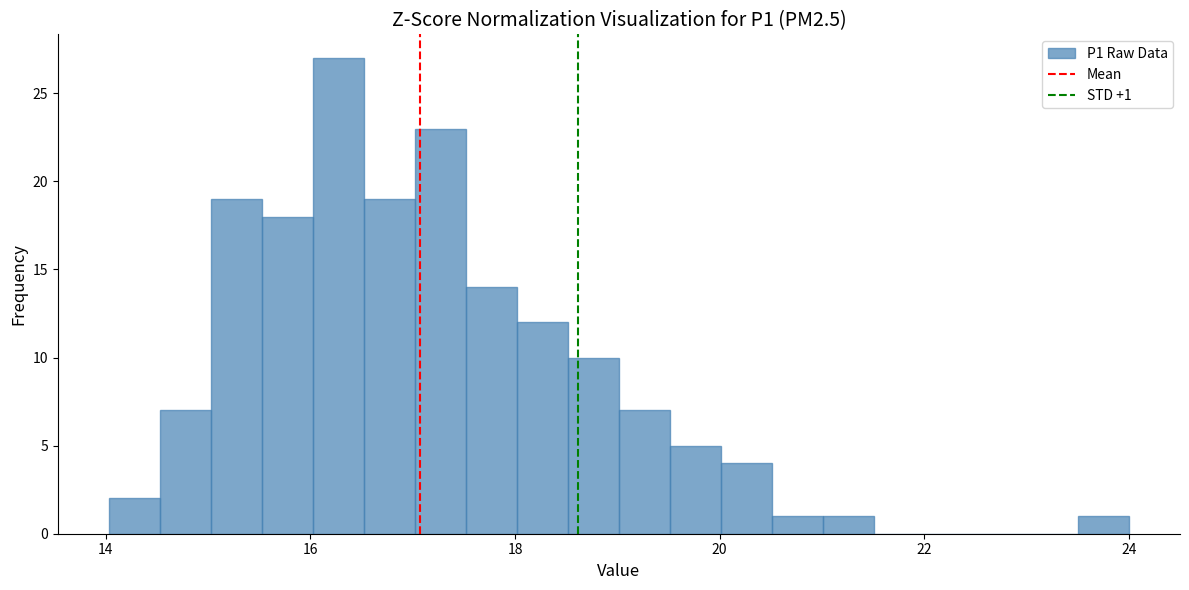

Around what value on the x-axis is the tallest bar? Give the approximate position of its centre, as read against the axis.

16.2